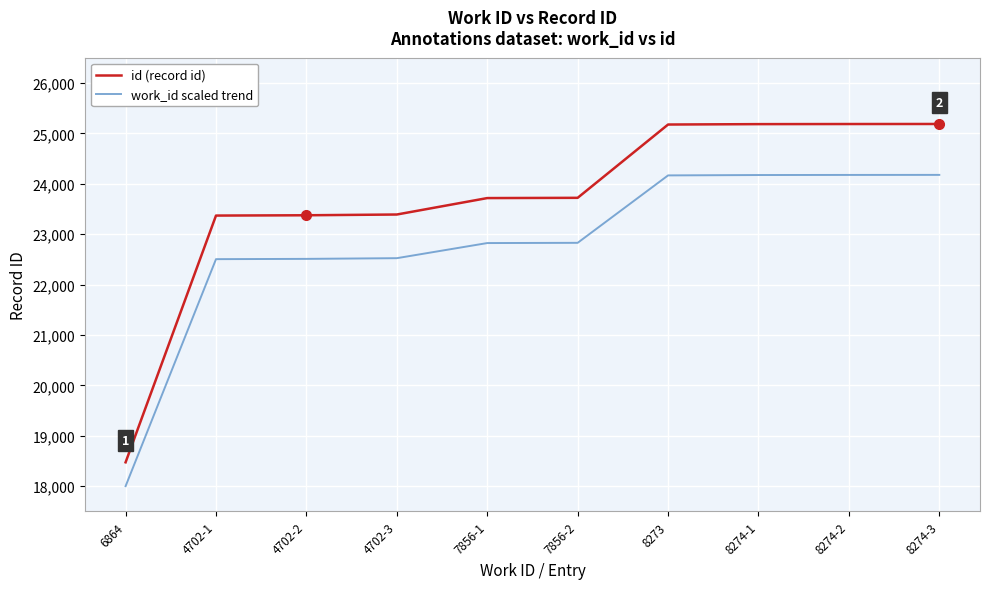

What is the difference between the work_id scaled trend values at 8274-1 and 7856-2?

1345.0